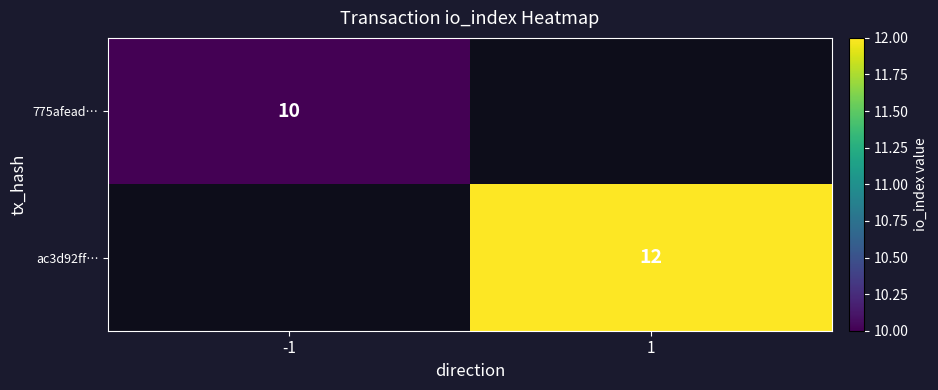

How many data points does each series have?

2